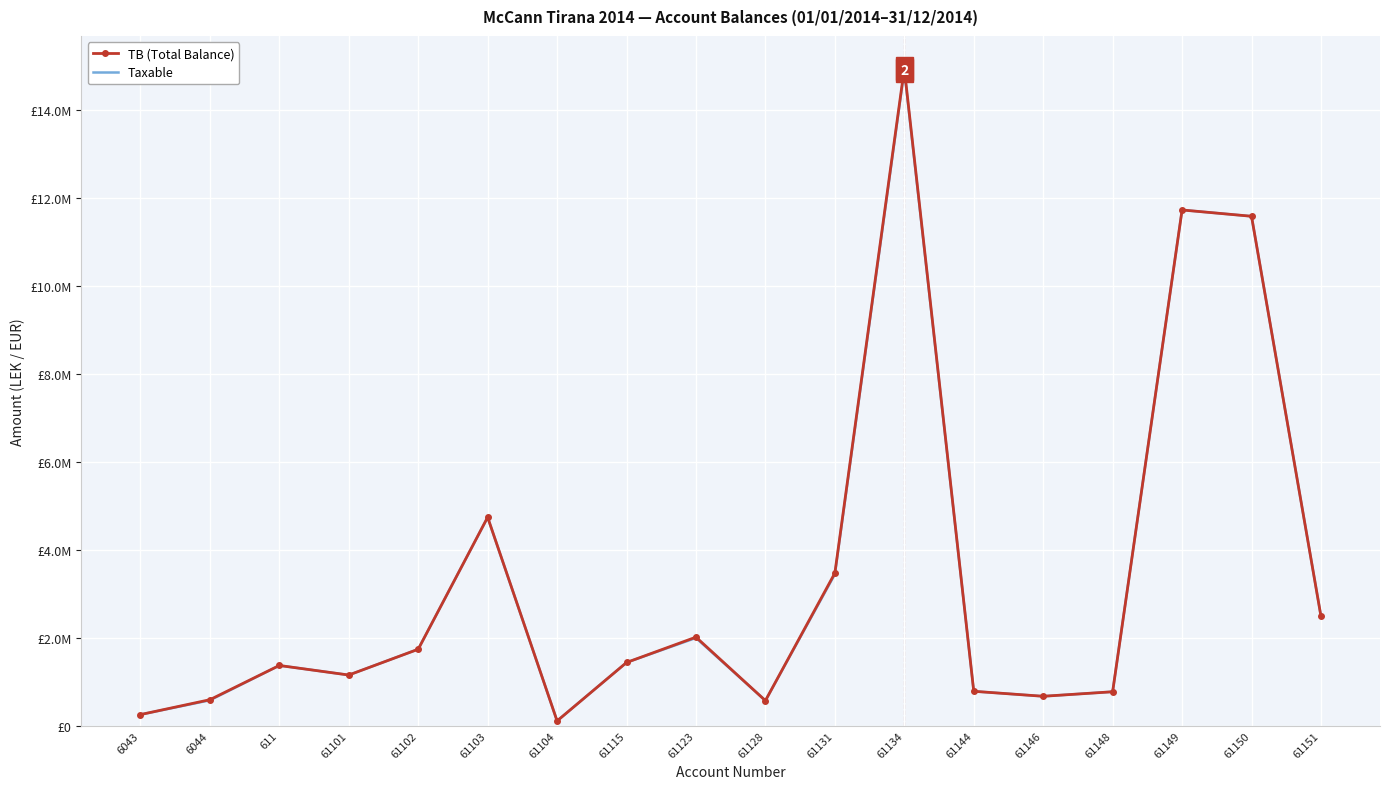

At which label does TB (Total Balance) first exceed 1434003?

61102